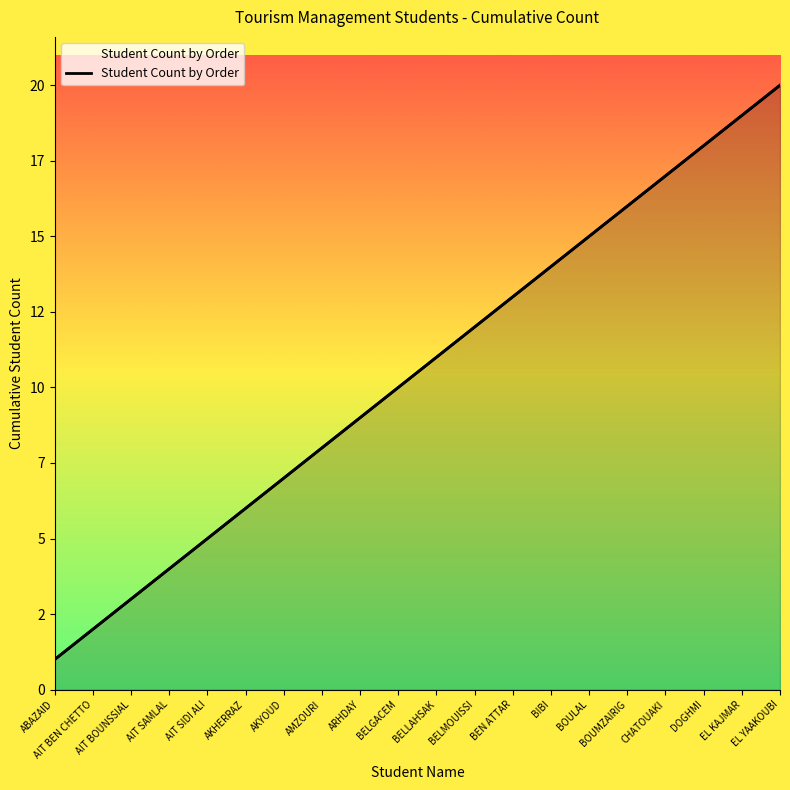

Rank the categories by value from lowest to highest.

ABAZAID, AIT BEN CHETTO, AIT BOUNSSIAL, AIT SAMLAL, AIT SIDI ALI, AKHERRAZ, AKYOUD, AMZOURI, ARHDAY, BELGACEM, BELLAHSAK, BELMOUISSI, BEN ATTAR, BIBI, BOULAL, BOUMZAIRIG, CHATOUAKI, DOGHMI, EL KAJMAR, EL YAAKOUBI